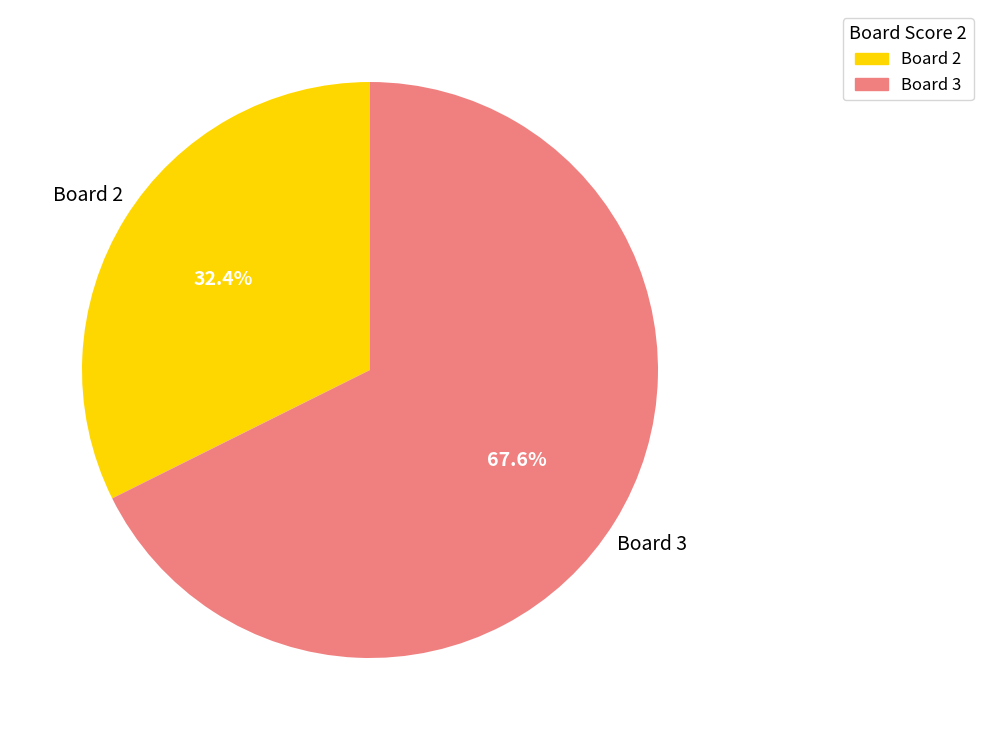

To the nearest percent, what is the difference between the largest and smallest slice percentages?

35%